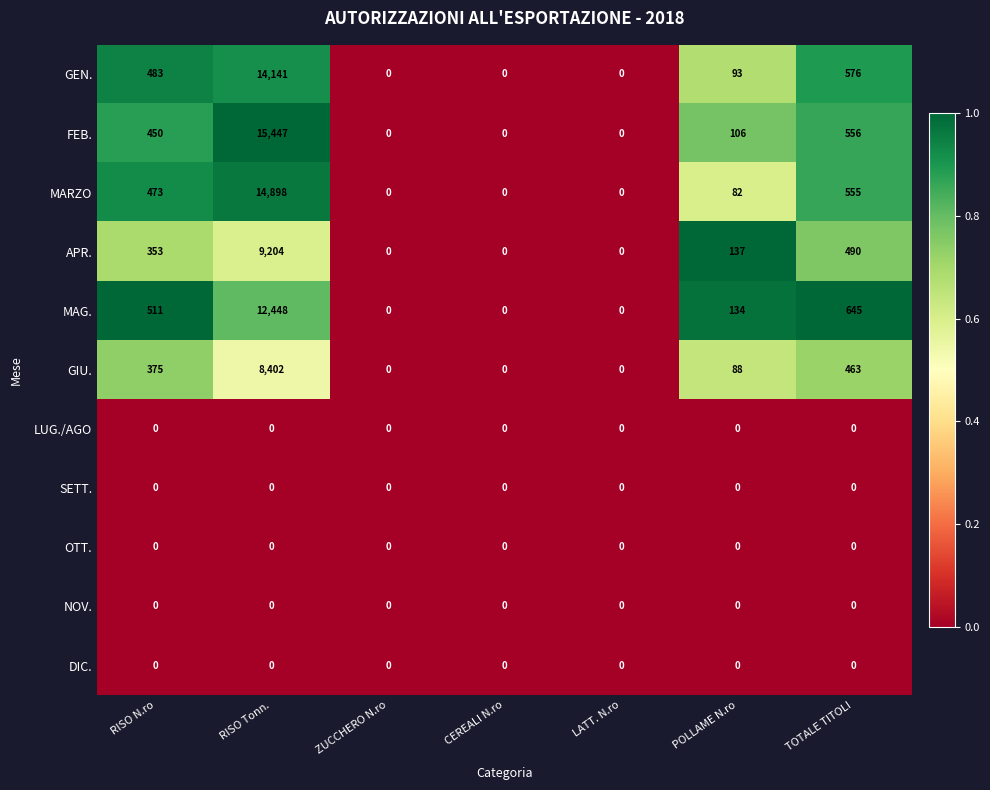

At which category does the chart reach its peak across all series?

RISO Tonn.